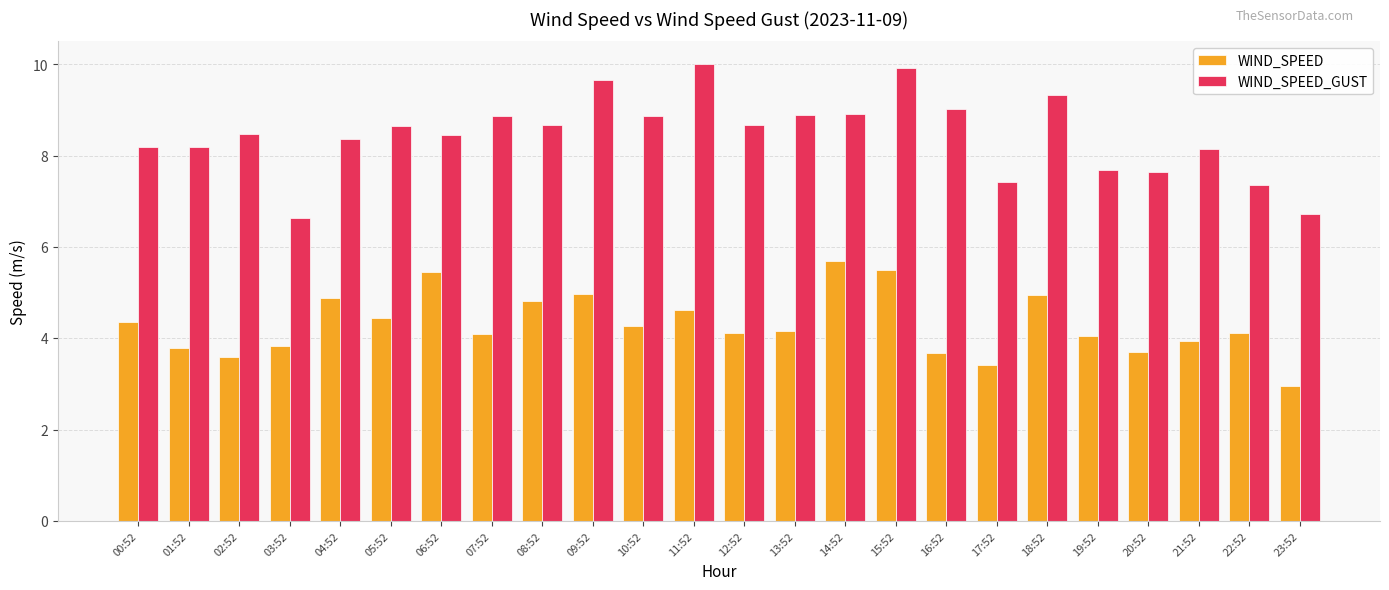

Which category has the highest value in the WIND_SPEED series?

14:52